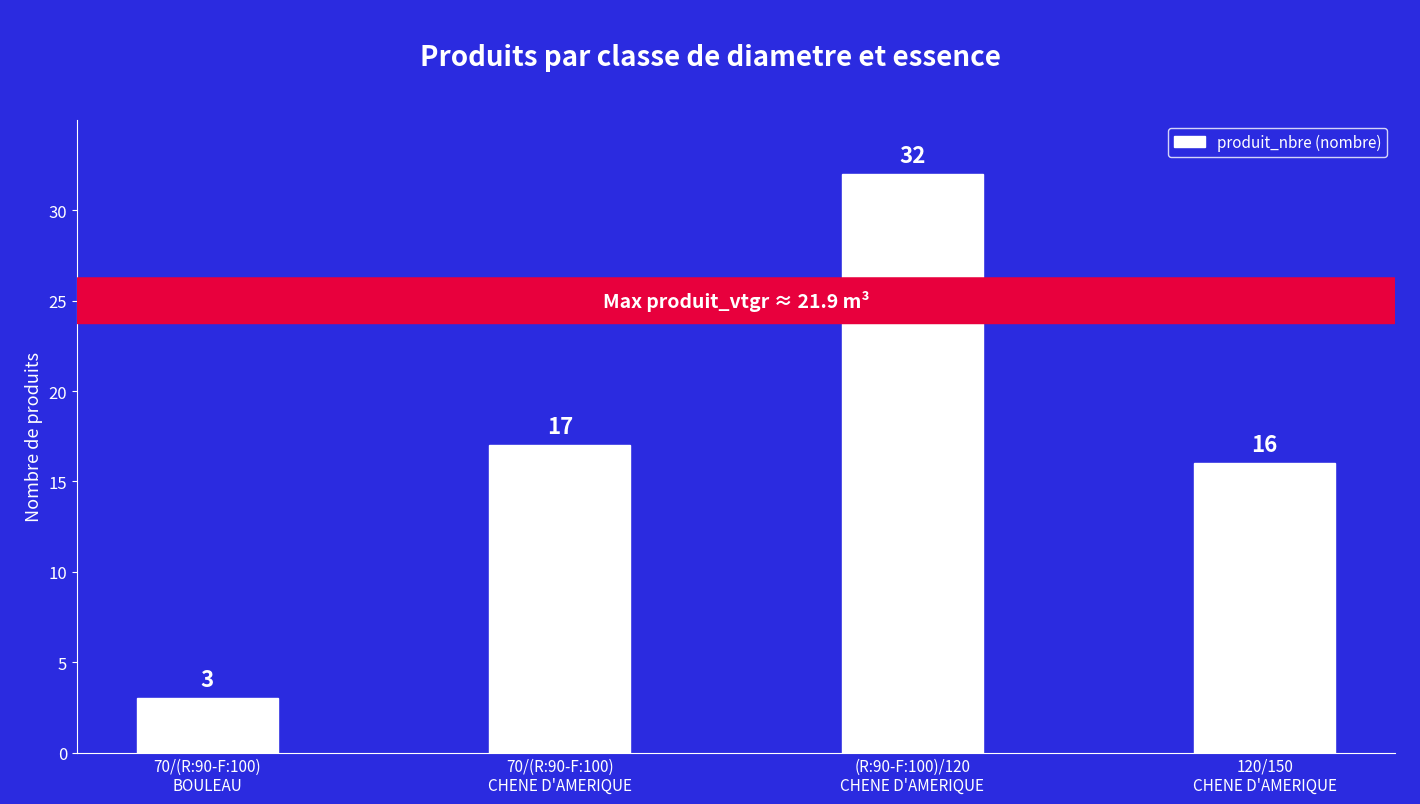

True or false: the data shows 4 at 70/(R:90-F:100)
CHENE D'AMERIQUE.

False